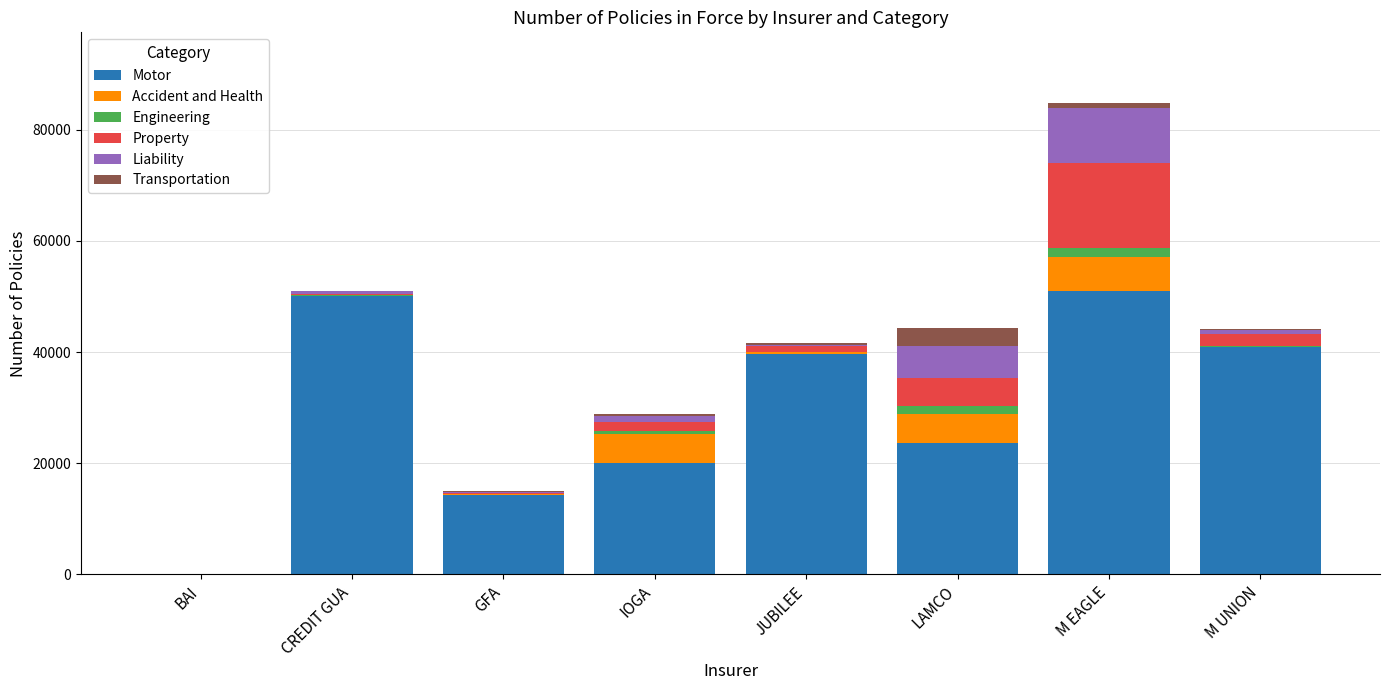

What is the maximum value for Motor?

51004